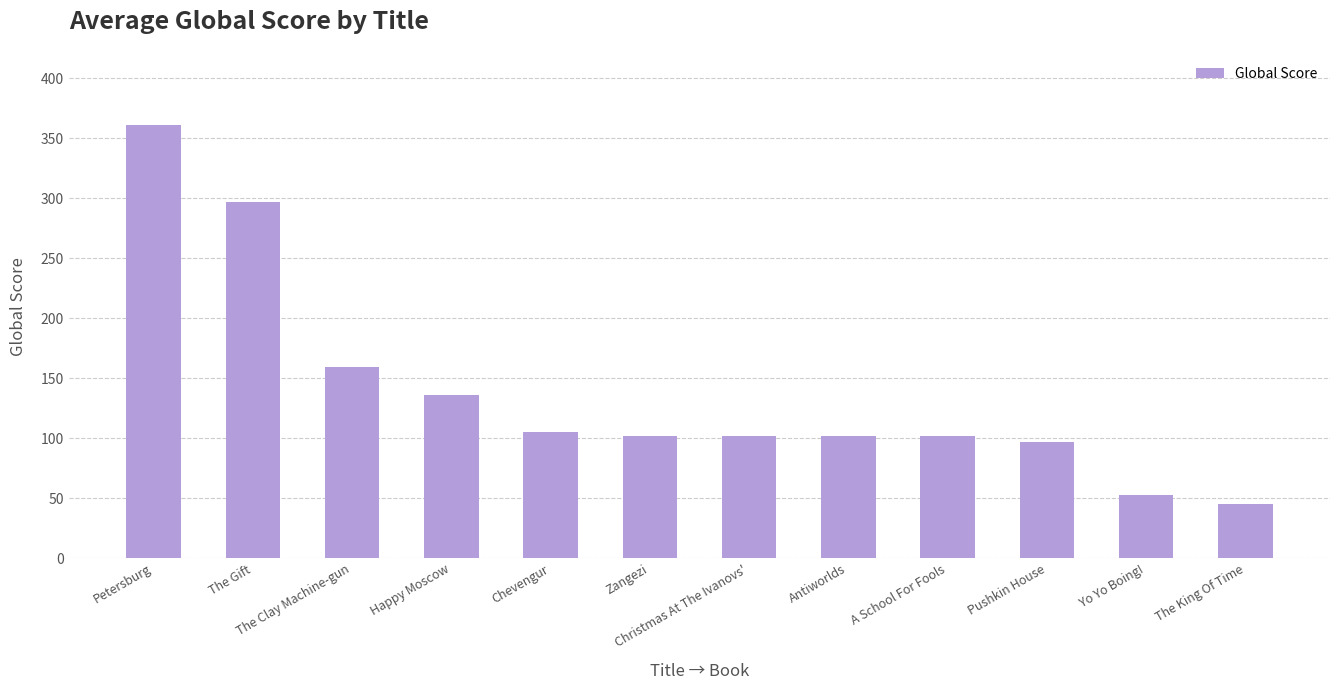

What is the difference between the second highest and minimum values?

252